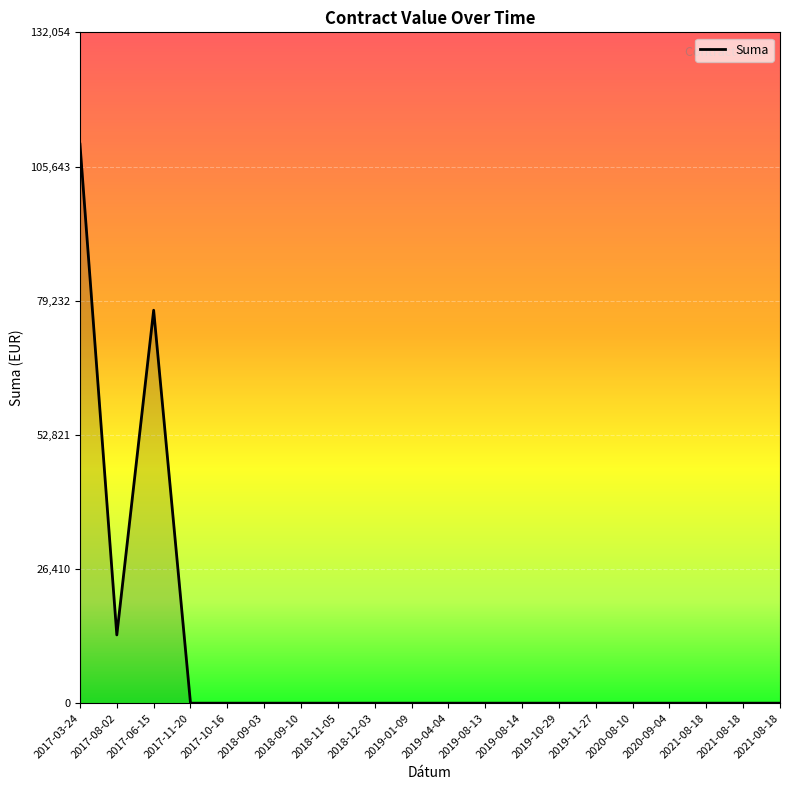

What is the change in value from 2017-08-02 to 2019-04-04?

-13432.7